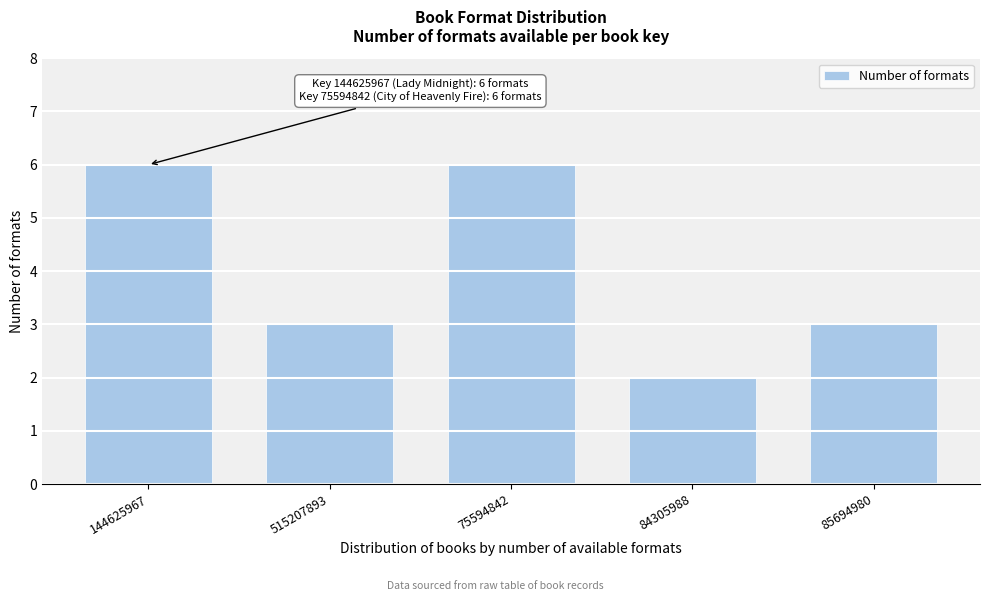

Reading left to right, what are all the values shown in this chart?

6	3	6	2	3